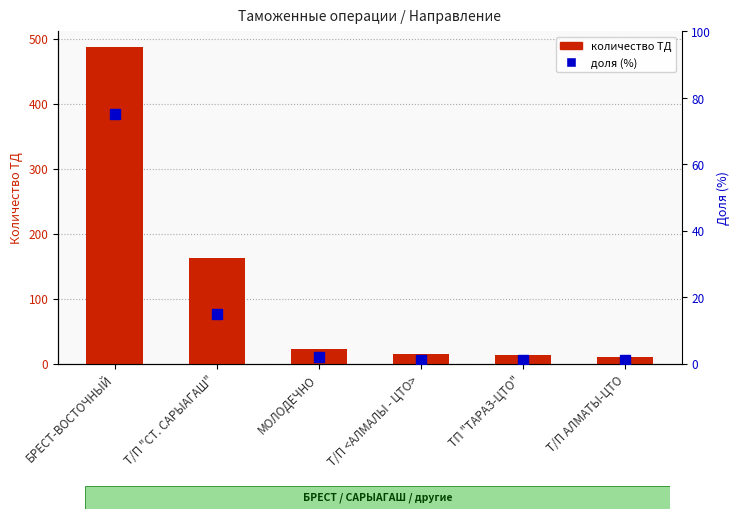

Between Т/П "СТ. САРЫАГАШ" and Т/П АЛМАТЫ-ЦТО, which series saw the biggest shift?

количество ТД